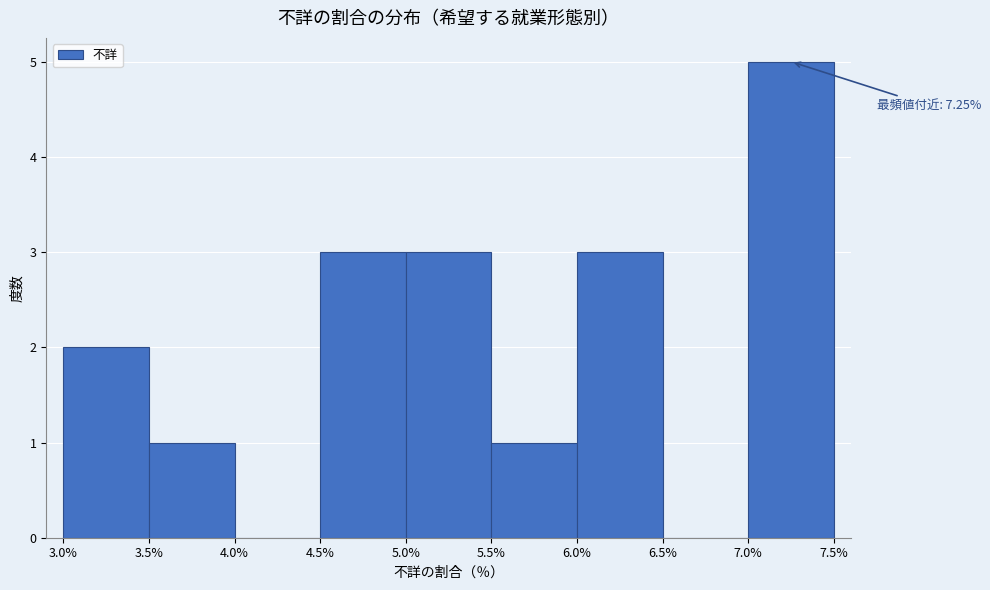

Which range on the x-axis has the tallest bar?

7.0% to 7.5%